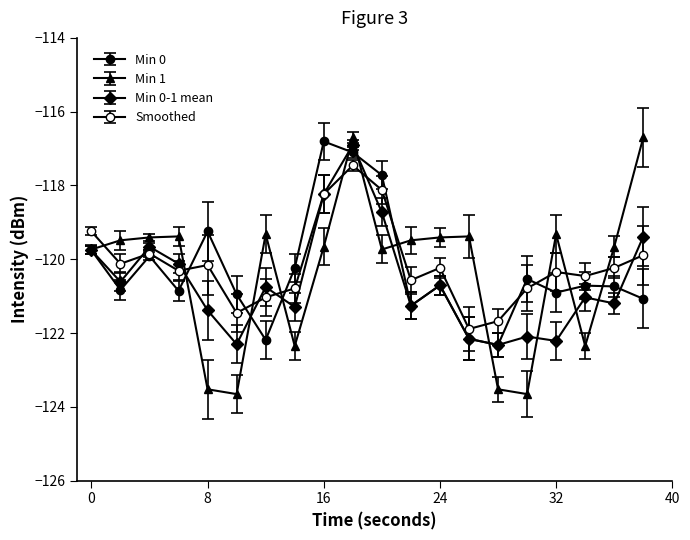

How many lines are shown in the chart?

4